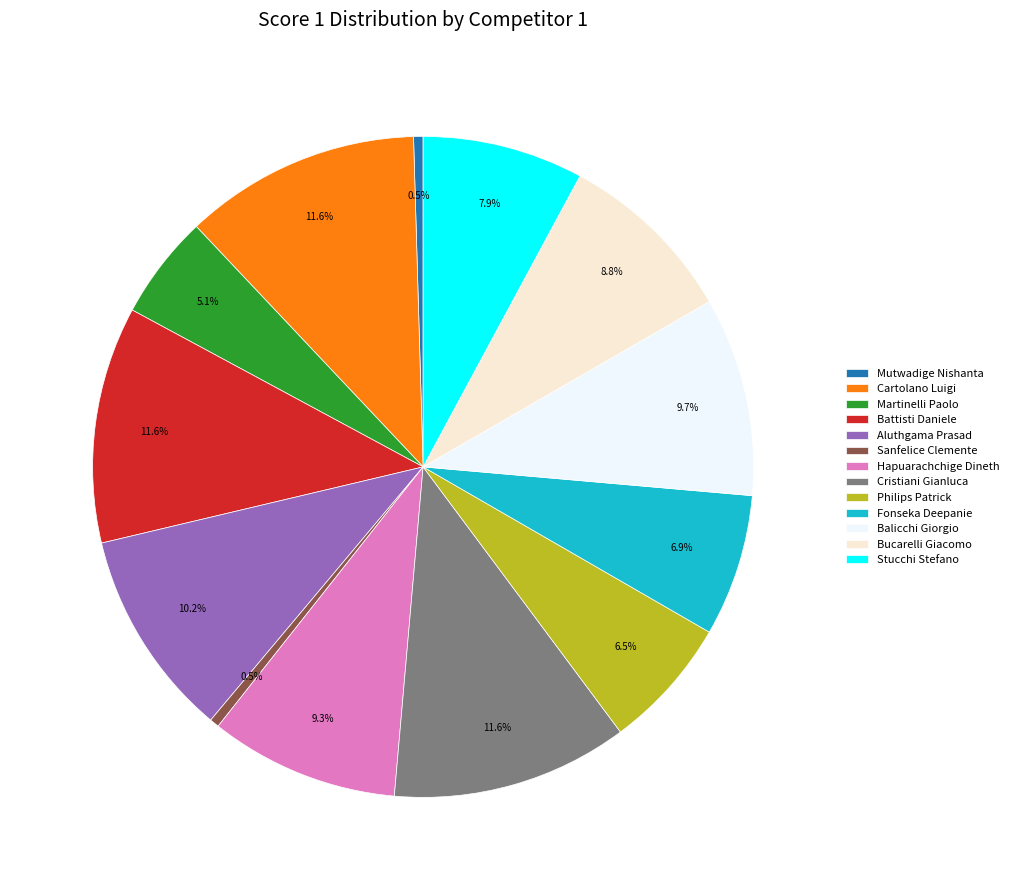

To the nearest percent, what is the average slice percentage?

8%